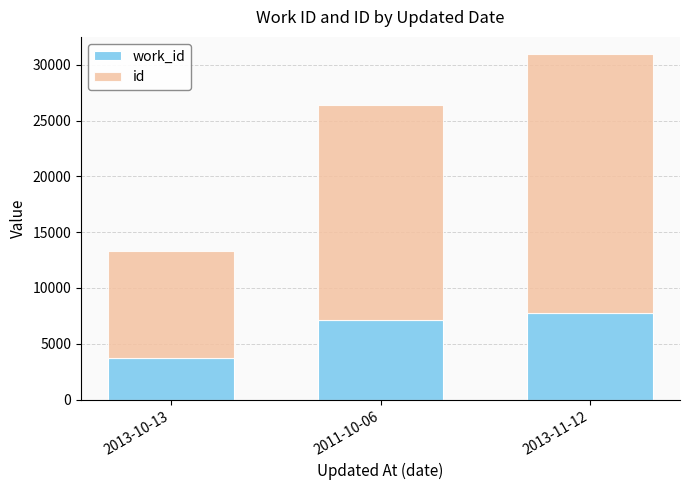

What is the total value across all series at 2013-11-12?

30947